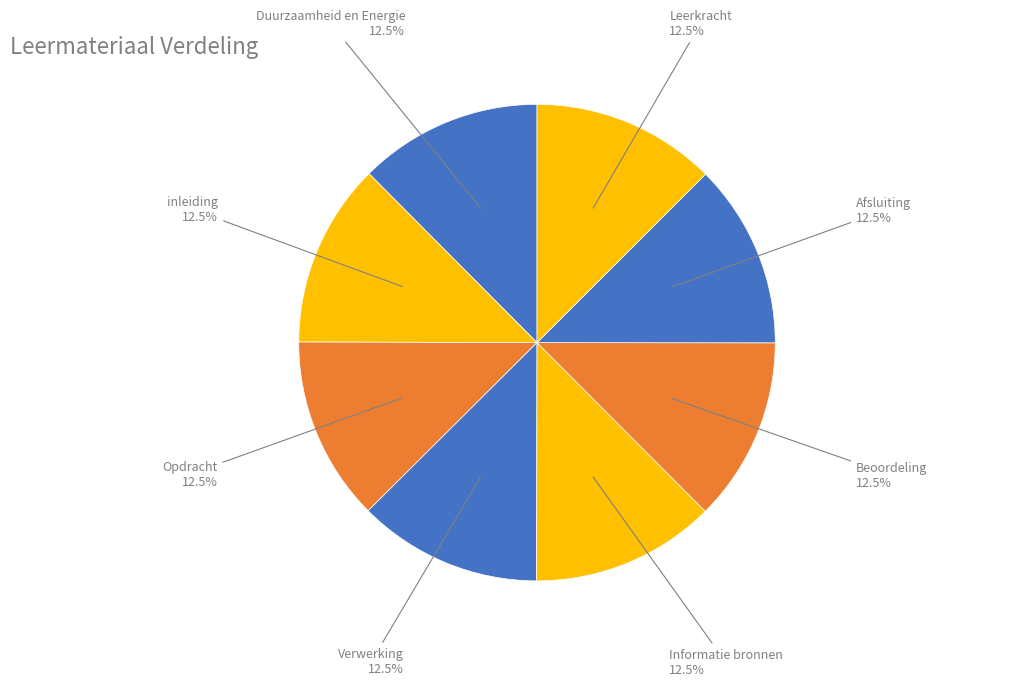

Is it true that Verwerking is 27% of the pie?

False